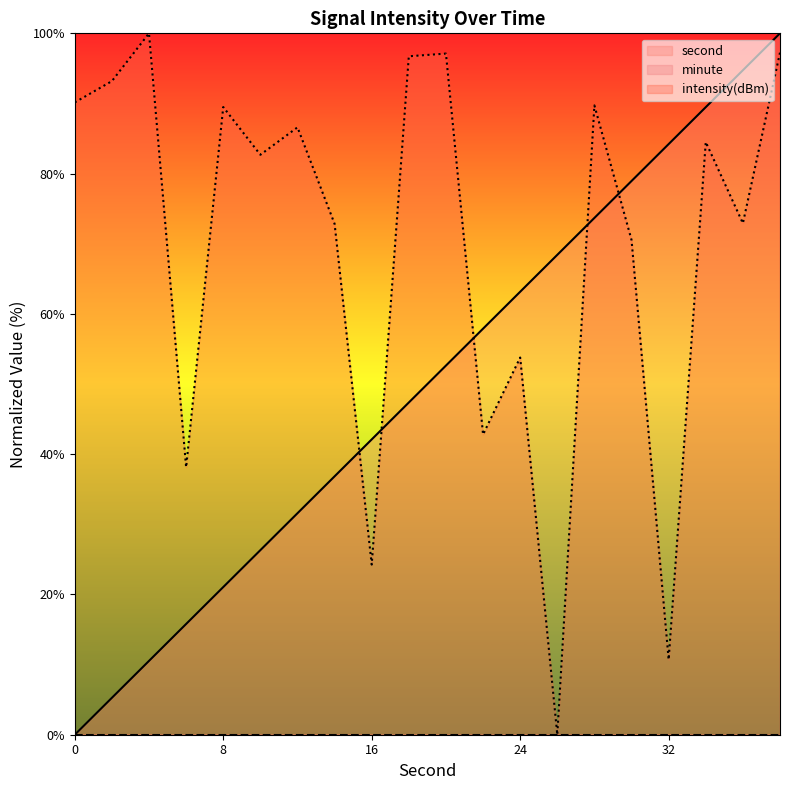

Is it true that second equals 81.0 at 20?

False